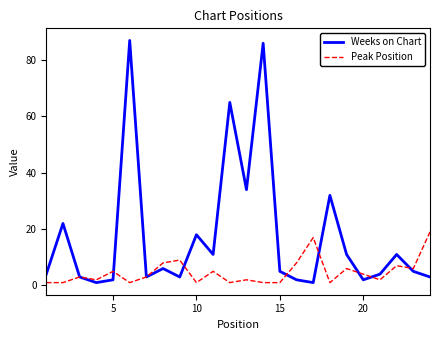

True or false: Peak Position has more than 1 interior local peaks.

True